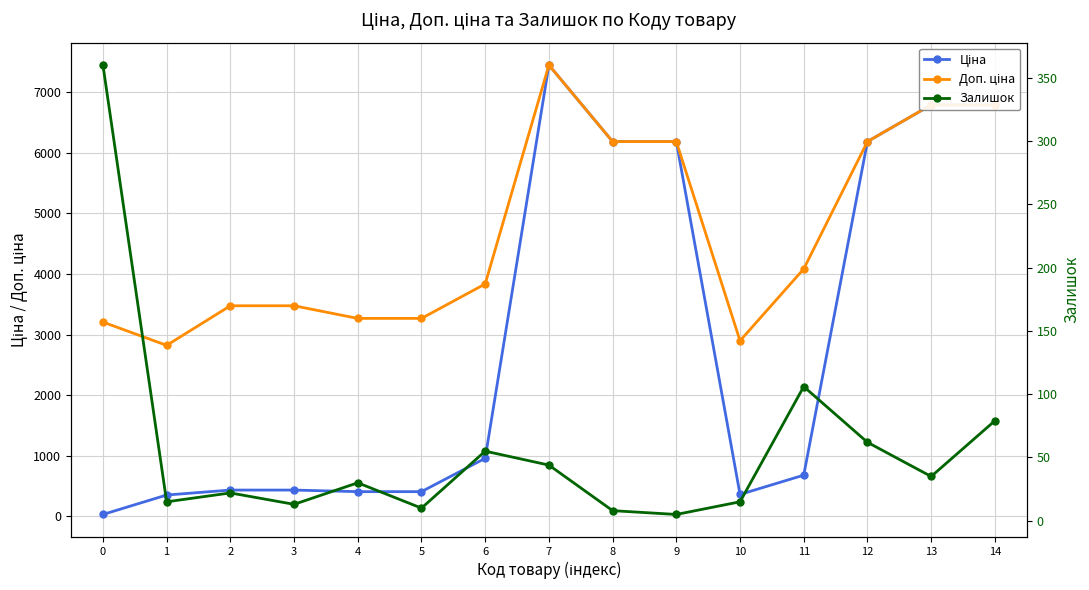

At which category is the sum across all series the highest?

7